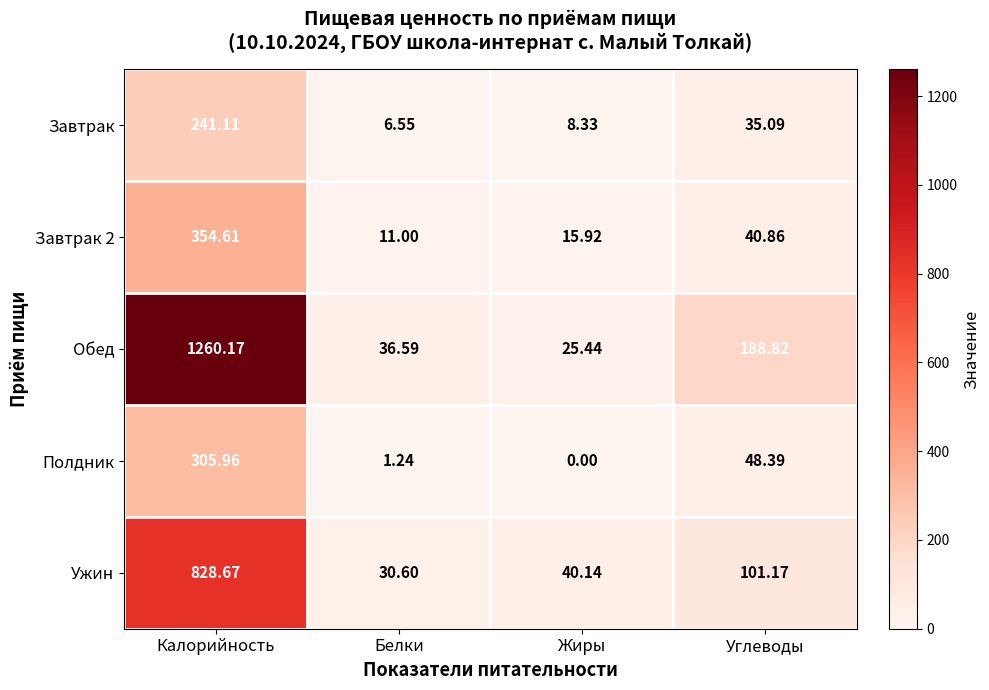

At which label does Ужин first exceed 101?

Калорийность